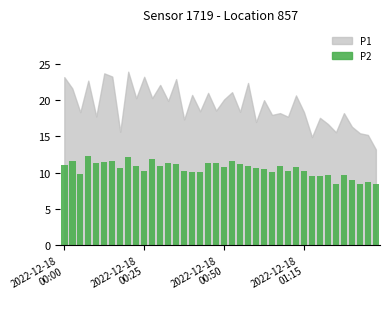

What is the minimum value shown in the chart?

8.4